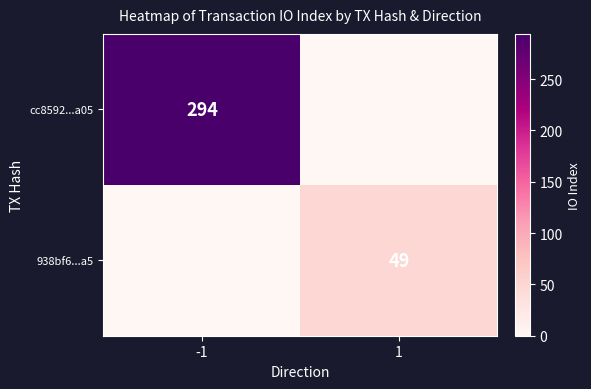

Is the value of cc8592...a05 at -1 greater than the value of 938bf6...a5 at 1?

Yes